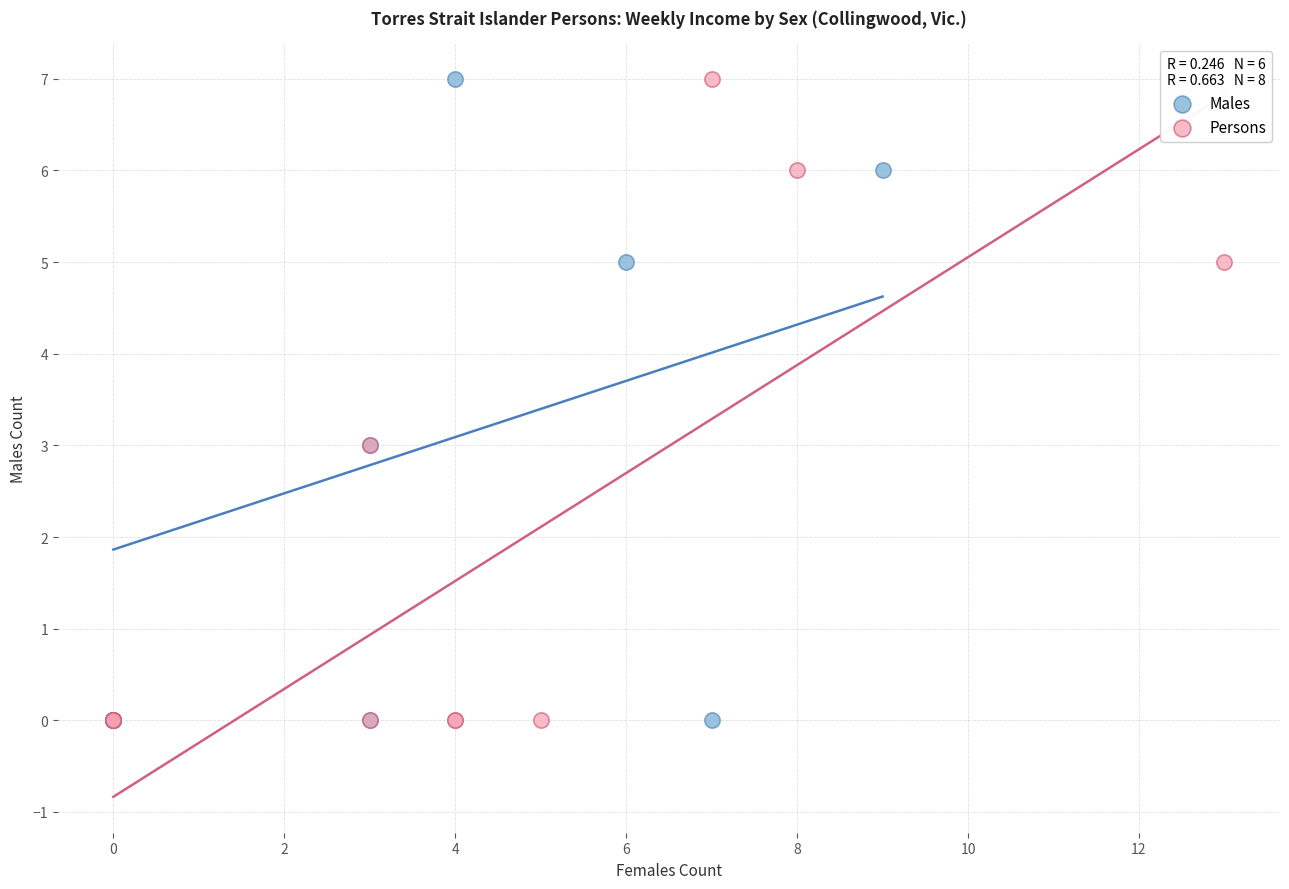

What are all the series names shown in the legend?

Males, Persons